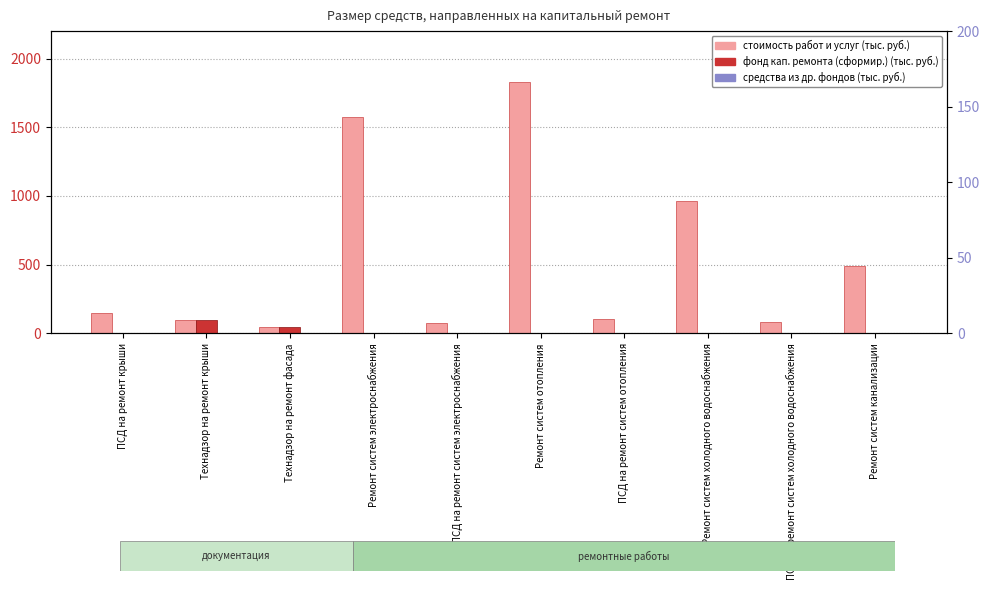

What is the label of the 7th bar from the left?

ПСД на ремонт систем отопления